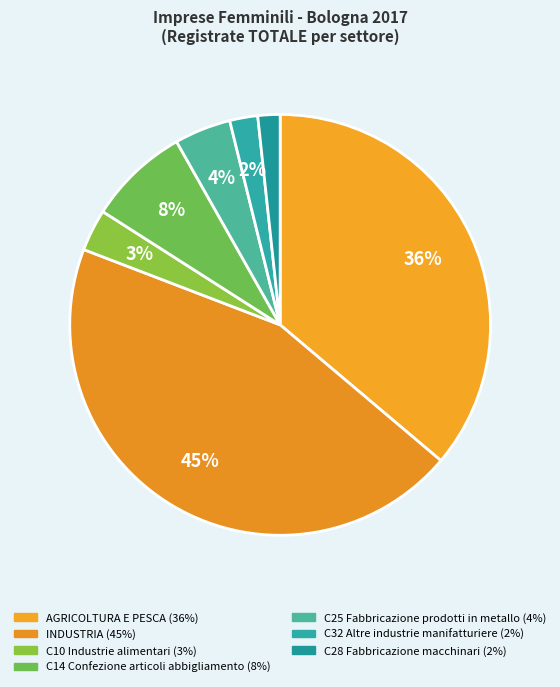

Rank the categories by value from highest to lowest.

INDUSTRIA, AGRICOLTURA E PESCA, C14 Confezione articoli abbigliamento, C25 Fabbricazione prodotti in metallo, C10 Industrie alimentari, C32 Altre industrie manifatturiere, C28 Fabbricazione macchinari